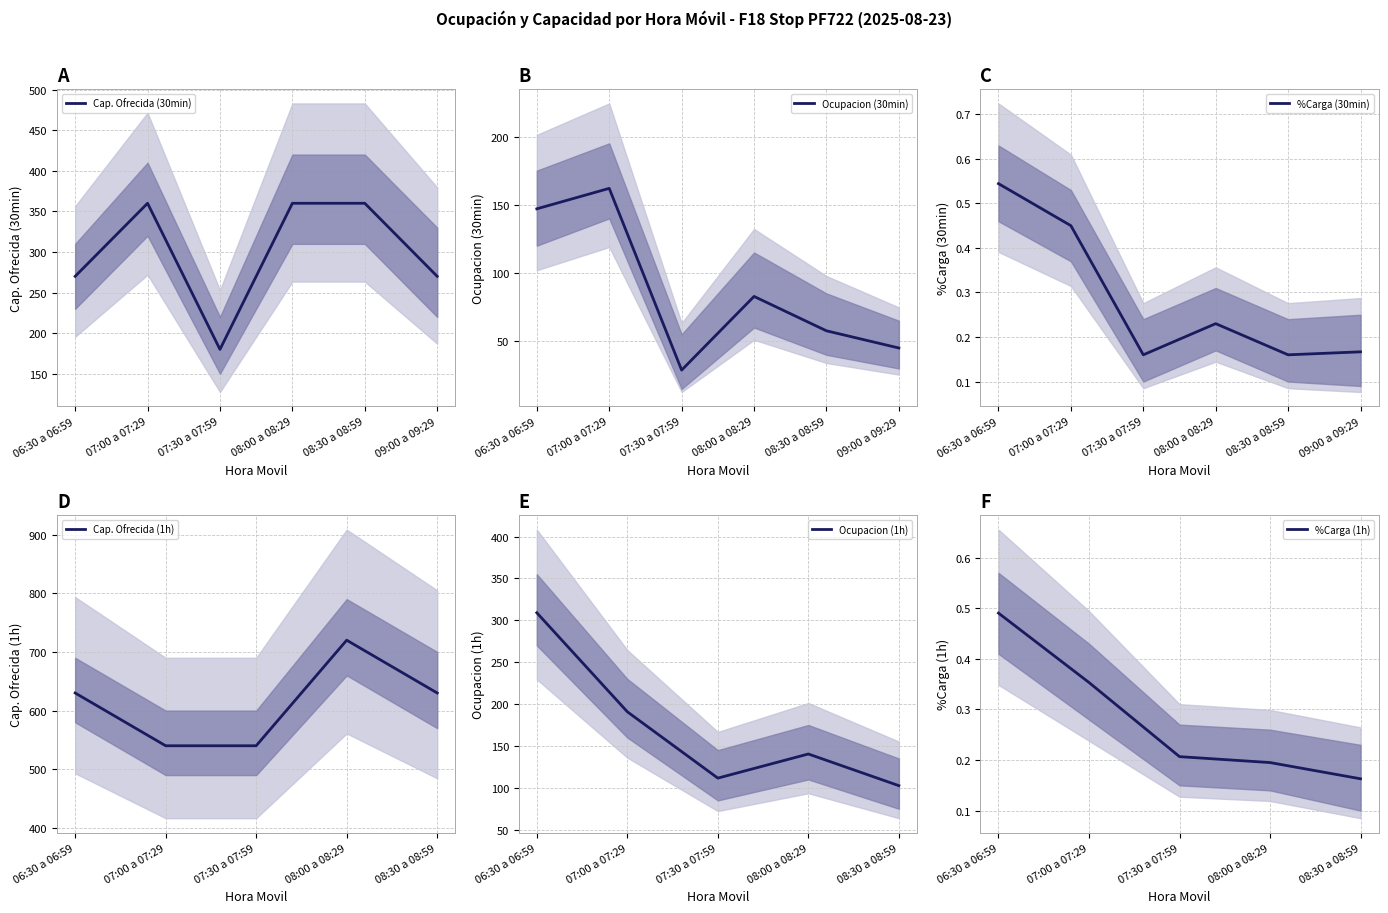

Count the number of categories in the chart.

6